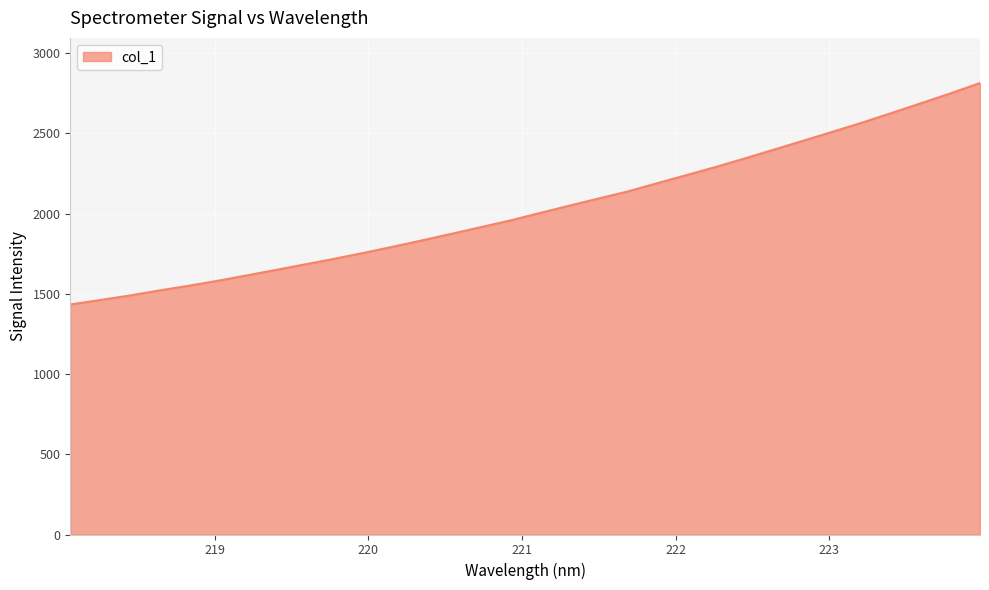

What is the maximum value shown in the chart?

2814.4